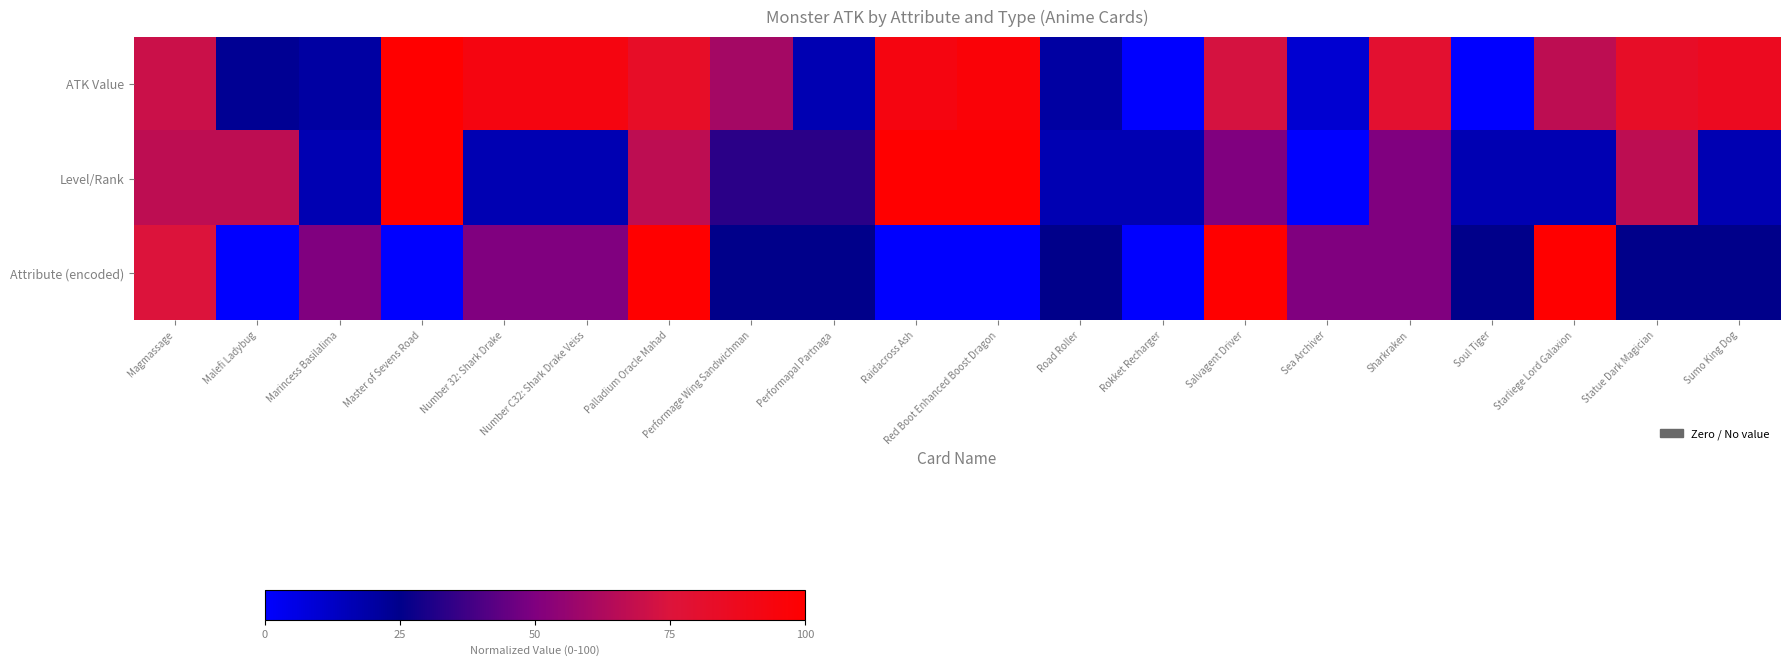

Reading left to right, list all the values displayed in this chart.

ATK Value: Magmassage=70.0	Malefi Ladybug=23.3	Marincess Basilalima=20.0	Master of Sevens Road=100.0	Number 32: Shark Drake=93.3	Number C32: Shark Drake Veiss=93.3	Palladium Oracle Mahad=83.3	Performage Wing Sandwichman=60.0	Performapal Partnaga=16.7	Raidacross Ash=93.3	Red Boot Enhanced Boost Dragon=96.7	Road Roller=20.0	Rokket Recharger=0.0	Salvagent Driver=73.3	Sea Archiver=10.0	Sharkraken=80.0	Soul Tiger=0.0	Starliege Lord Galaxion=66.7	Statue Dark Magician=83.3	Sumo King Dog=86.7
Level/Rank: Magmassage=66.7	Malefi Ladybug=66.7	Marincess Basilalima=16.7	Master of Sevens Road=100.0	Number 32: Shark Drake=16.7	Number C32: Shark Drake Veiss=16.7	Palladium Oracle Mahad=66.7	Performage Wing Sandwichman=33.3	Performapal Partnaga=33.3	Raidacross Ash=100.0	Red Boot Enhanced Boost Dragon=100.0	Road Roller=16.7	Rokket Recharger=16.7	Salvagent Driver=50.0	Sea Archiver=0.0	Sharkraken=50.0	Soul Tiger=16.7	Starliege Lord Galaxion=16.7	Statue Dark Magician=66.7	Sumo King Dog=16.7
Attribute (encoded): Magmassage=75.0	Malefi Ladybug=0.0	Marincess Basilalima=50.0	Master of Sevens Road=0.0	Number 32: Shark Drake=50.0	Number C32: Shark Drake Veiss=50.0	Palladium Oracle Mahad=100.0	Performage Wing Sandwichman=25.0	Performapal Partnaga=25.0	Raidacross Ash=0.0	Red Boot Enhanced Boost Dragon=0.0	Road Roller=25.0	Rokket Recharger=0.0	Salvagent Driver=100.0	Sea Archiver=50.0	Sharkraken=50.0	Soul Tiger=25.0	Starliege Lord Galaxion=100.0	Statue Dark Magician=25.0	Sumo King Dog=25.0